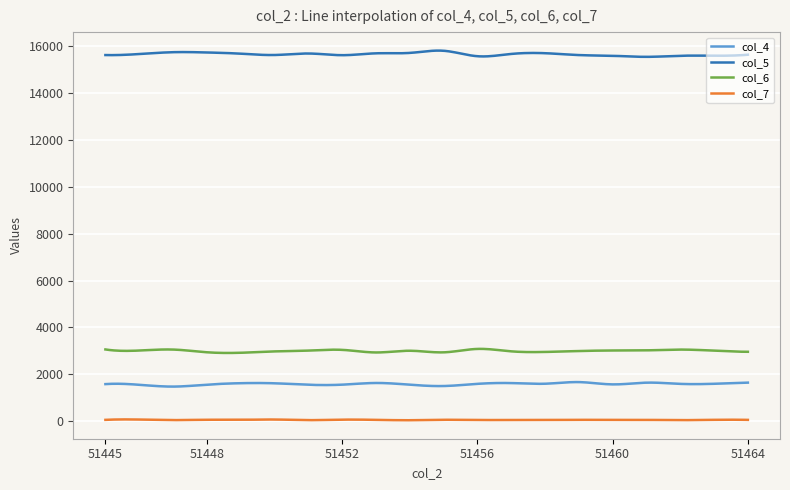

List the series in order of their peak value, highest first.

col_5, col_6, col_4, col_7